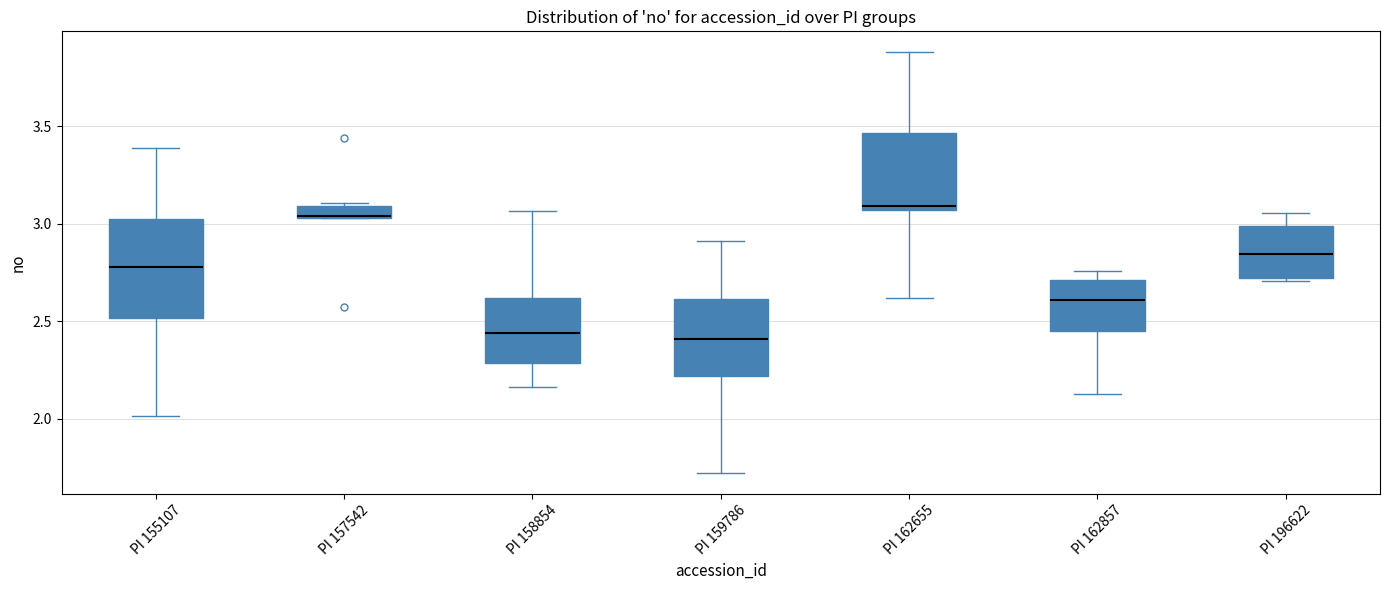

Comparing the boxes themselves (not the whiskers), which one is the tallest?

PI 155107